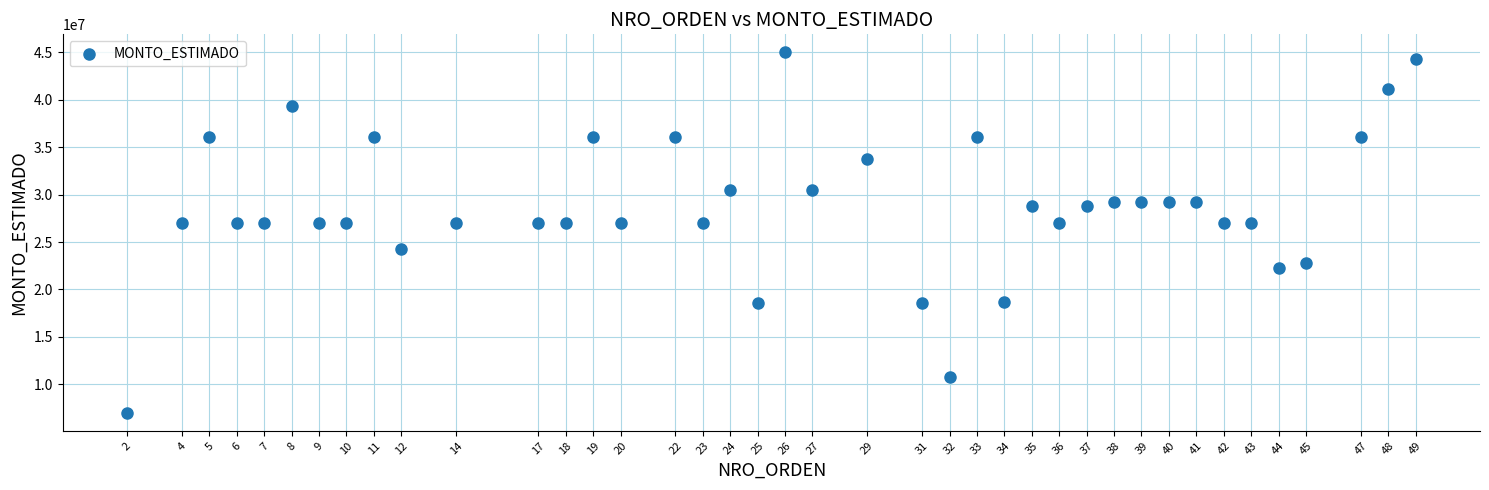

What is the range of Y values (max minus min)?

38001515